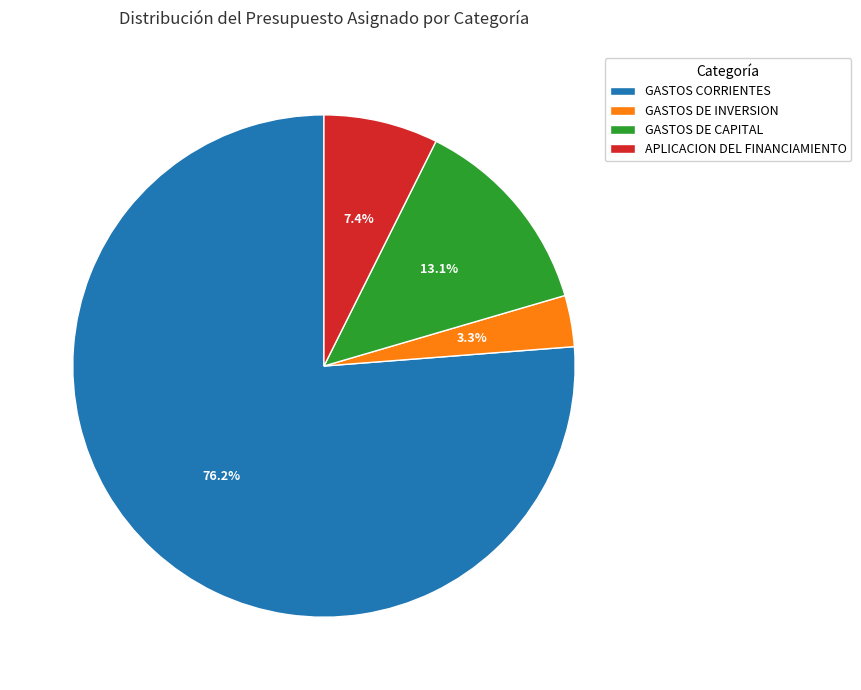

How many slices are in this pie chart?

4